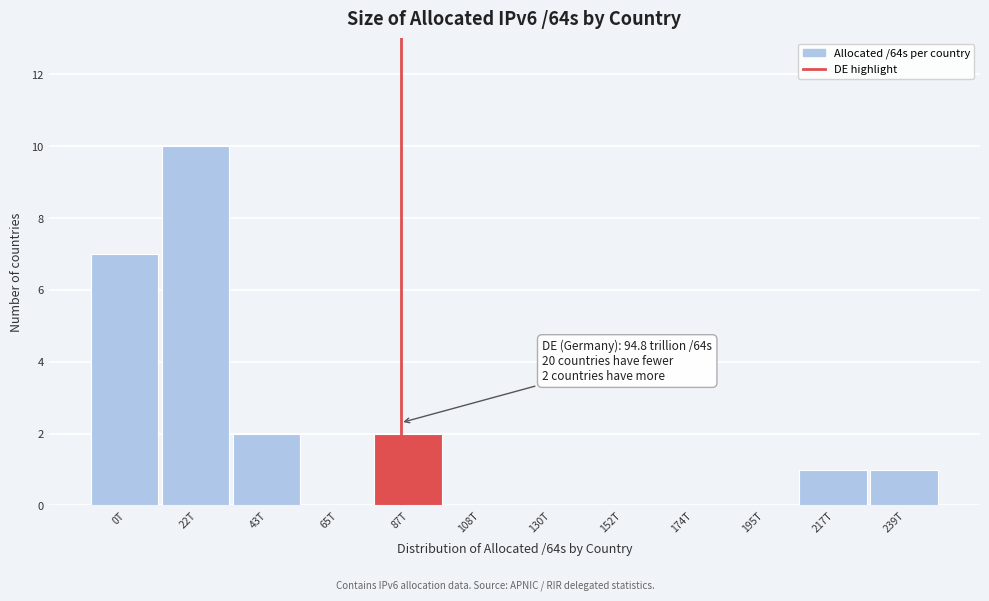

Reading left to right, extract all data points from this chart.

0T=7	22T=10	43T=2	65T=0	87T=2	108T=0	130T=0	152T=0	174T=0	195T=0	217T=1	239T=1